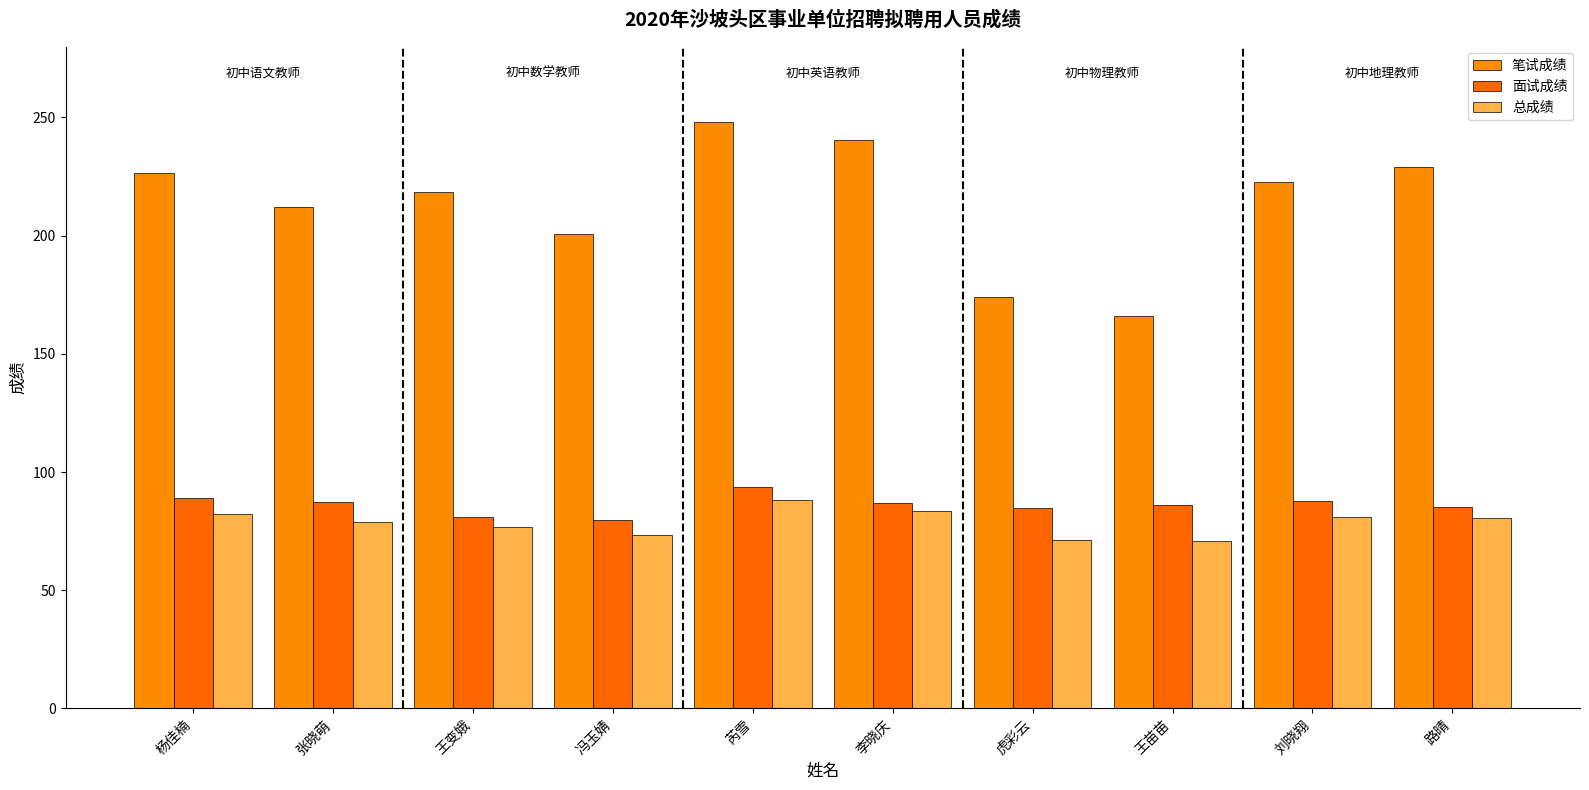

What are all the series names shown in the legend?

笔试成绩, 面试成绩, 总成绩